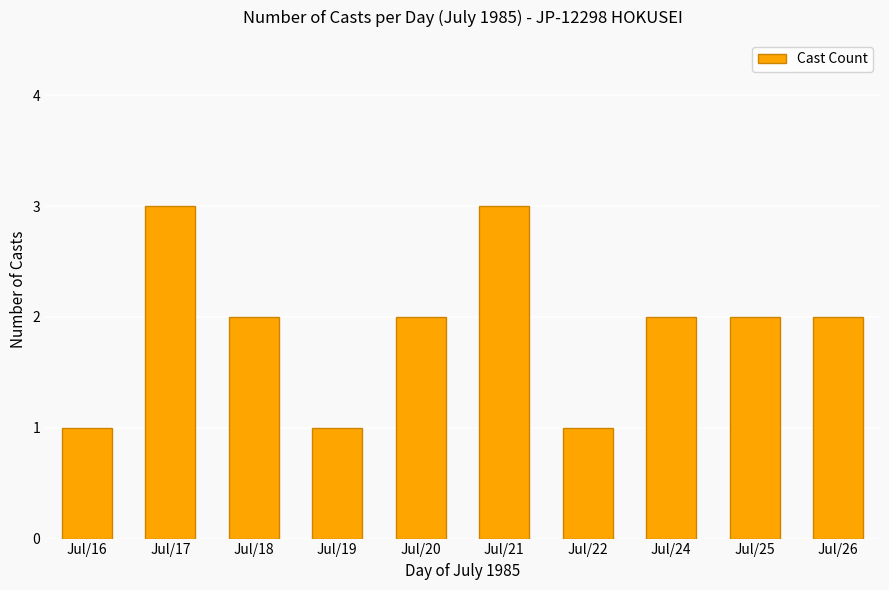

Reading right to left, what are all the values shown in this chart?

Jul/26=2	Jul/25=2	Jul/24=2	Jul/22=1	Jul/21=3	Jul/20=2	Jul/19=1	Jul/18=2	Jul/17=3	Jul/16=1